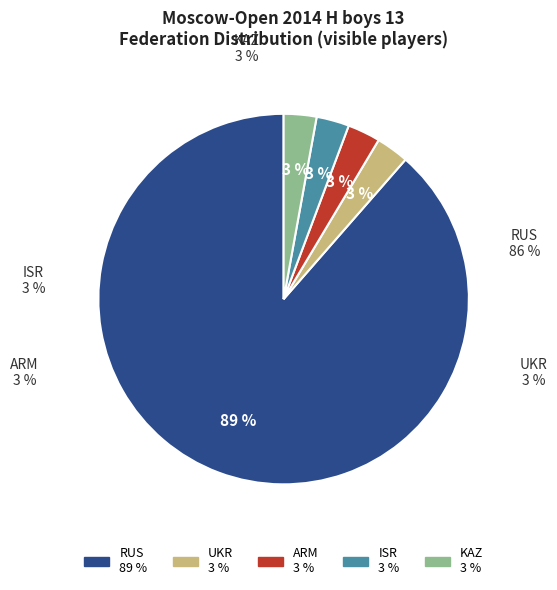

Is the sum of ISR and KAZ greater than half?

No